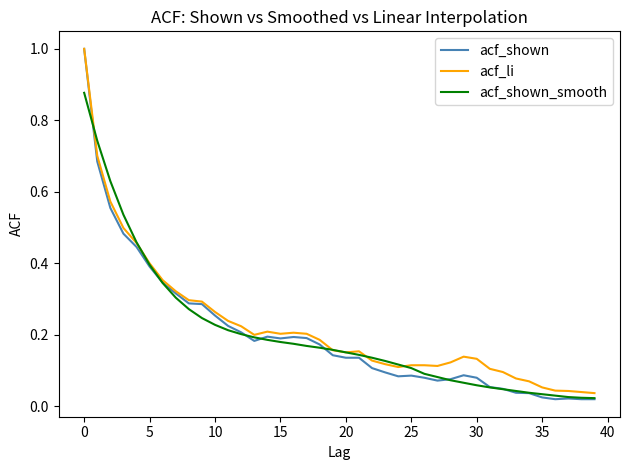

Which series has the widest spread of values?

acf_shown